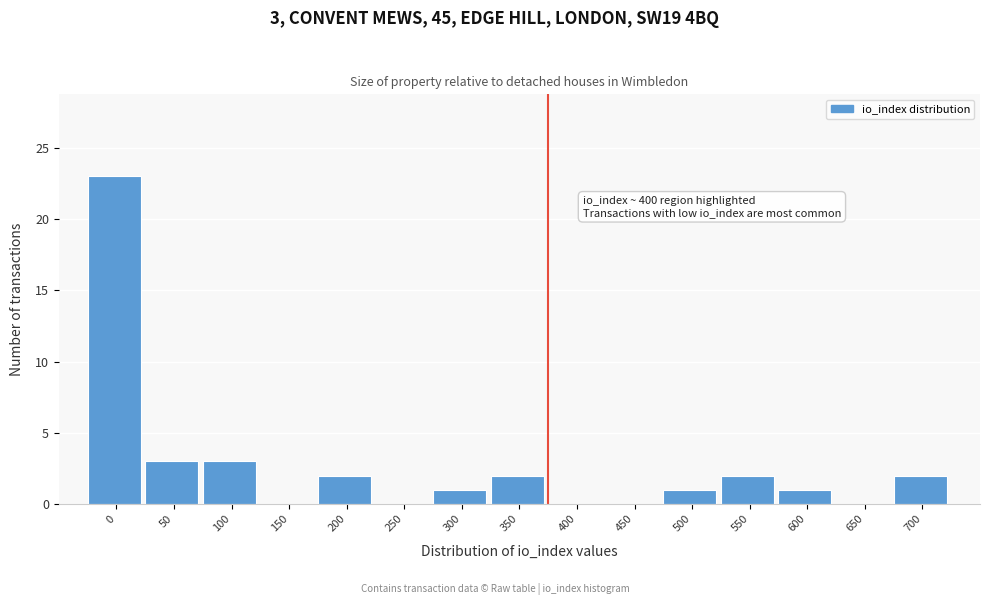

Reading right to left, extract all data points from this chart.

700=2	650=0	600=1	550=2	500=1	450=0	400=0	350=2	300=1	250=0	200=2	150=0	100=3	50=3	0=23